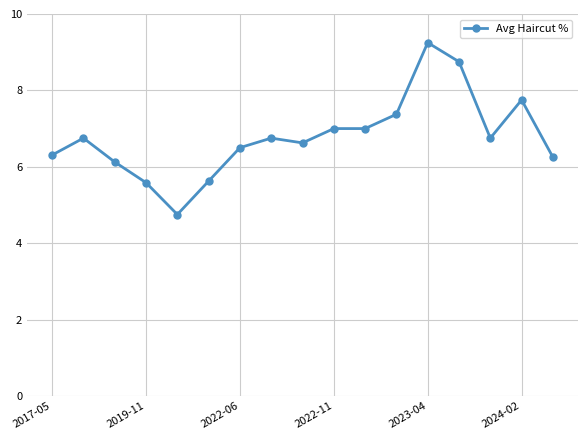

What is the minimum value shown in the chart?

4.8